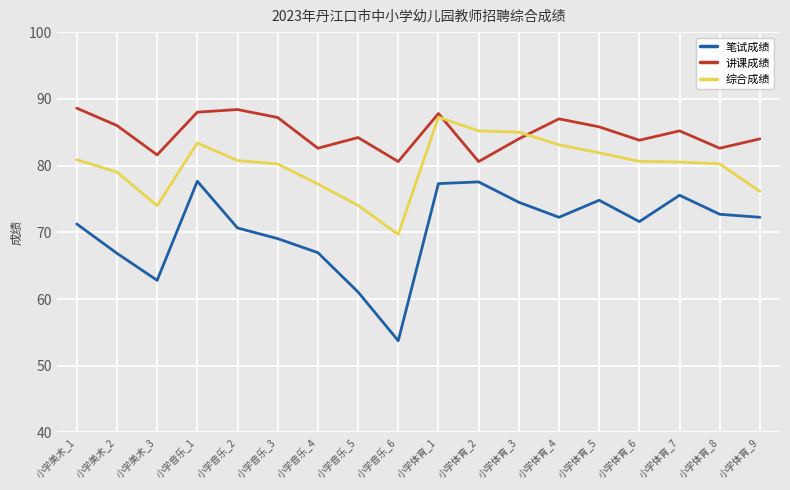

Read the 讲课成绩 value at 小学体育_4.

87.0